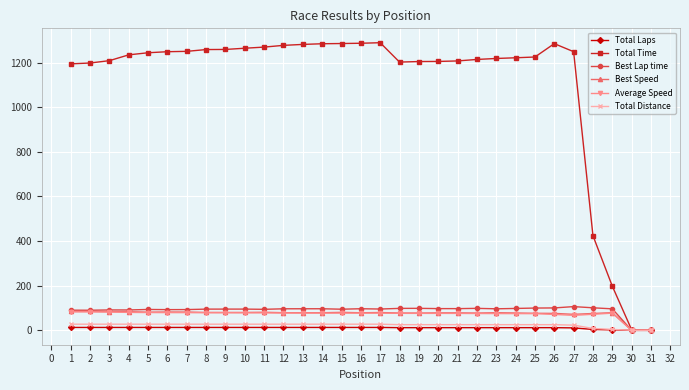

What is the maximum value for Best Speed?

84.7